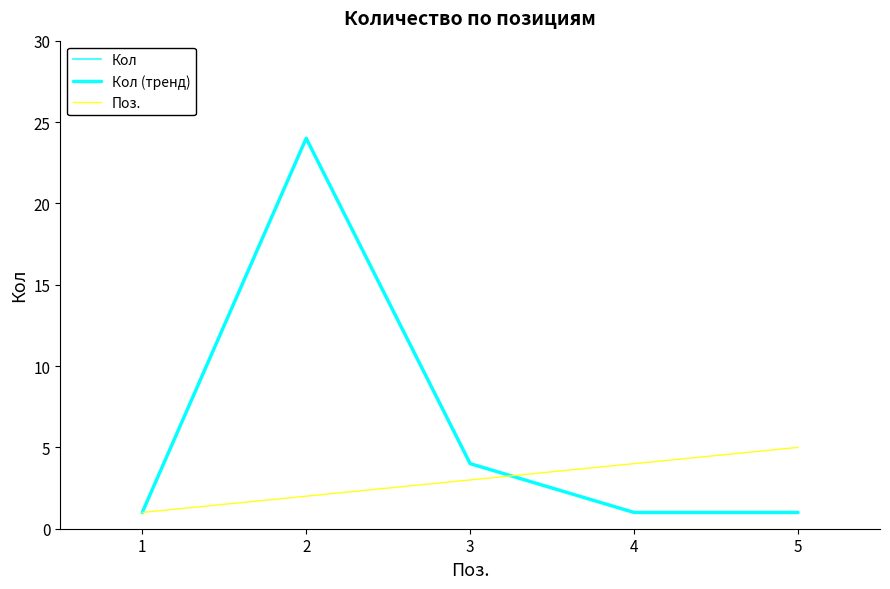

What is the value of the Поз. point at the 4th from the left?

4